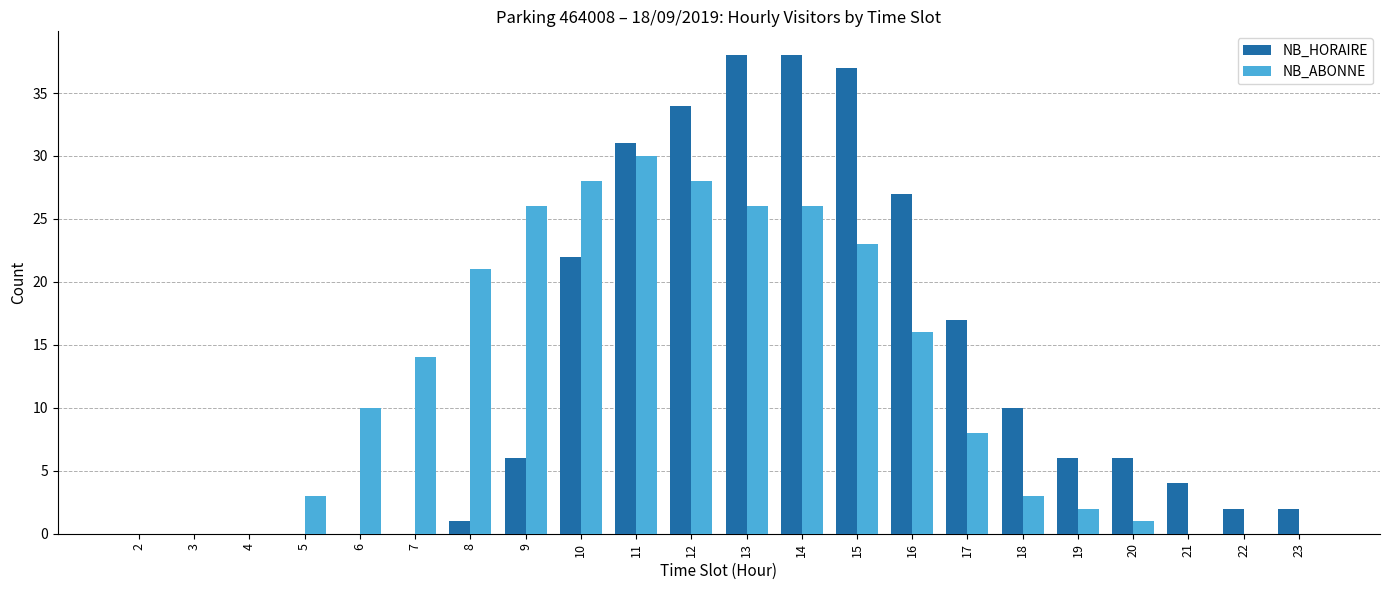

Reading left to right, what are all the values shown in this chart?

NB_HORAIRE: 2=0	3=0	4=0	5=0	6=0	7=0	8=1	9=6	10=22	11=31	12=34	13=38	14=38	15=37	16=27	17=17	18=10	19=6	20=6	21=4	22=2	23=2
NB_ABONNE: 2=0	3=0	4=0	5=3	6=10	7=14	8=21	9=26	10=28	11=30	12=28	13=26	14=26	15=23	16=16	17=8	18=3	19=2	20=1	21=0	22=0	23=0